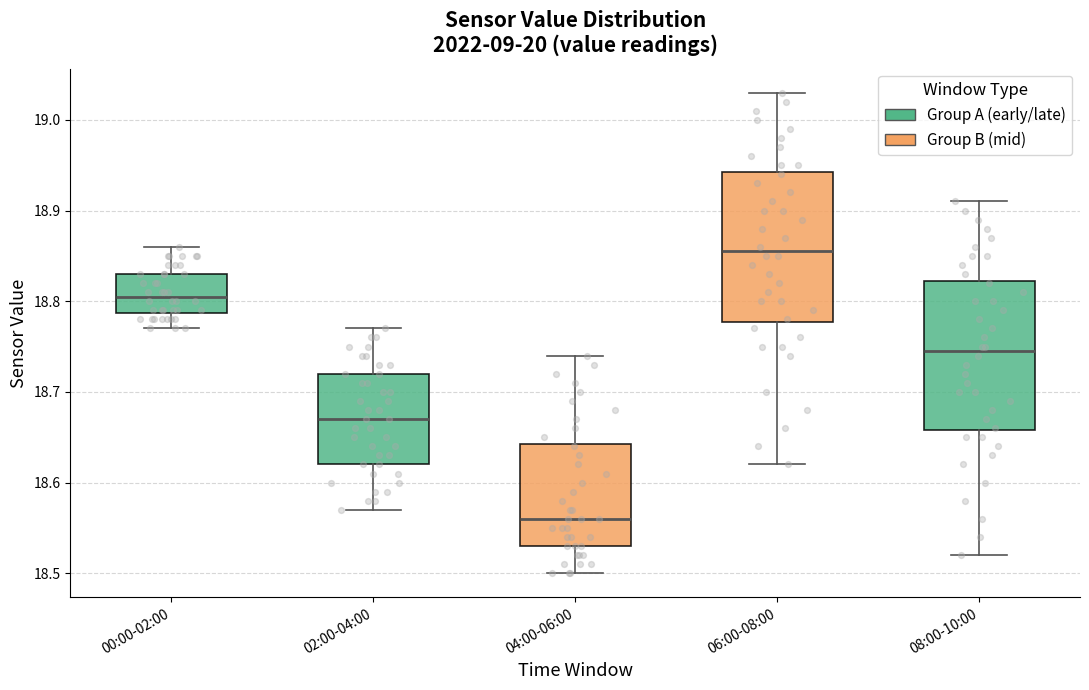

Where is the lower edge of the box for 06:00-08:00 on the y-axis? The values are not printed on the chart, so give them approximately, as read against the axis.

18.78